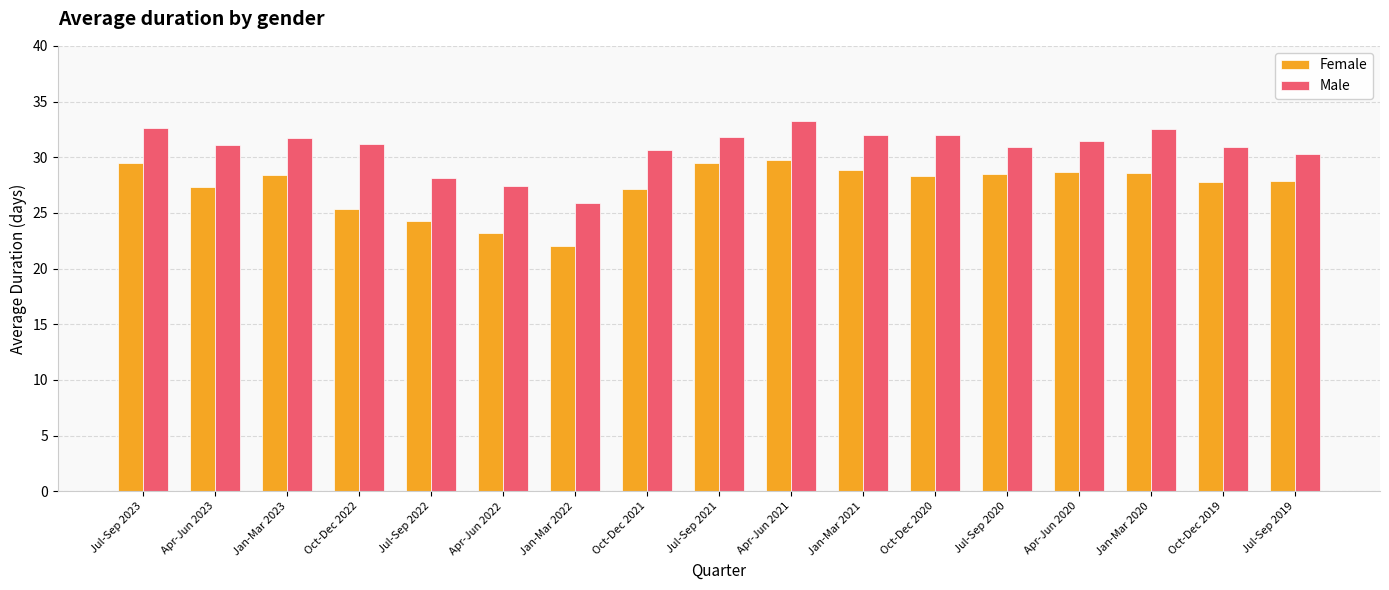

Which series has the largest range (max minus min)?

Female